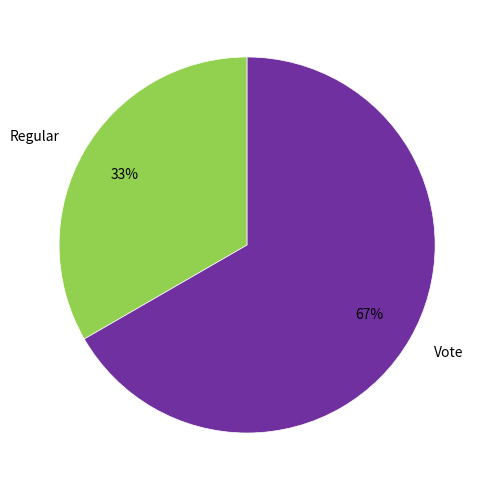

Combined, do Regular and Vote account for over 50%?

Yes